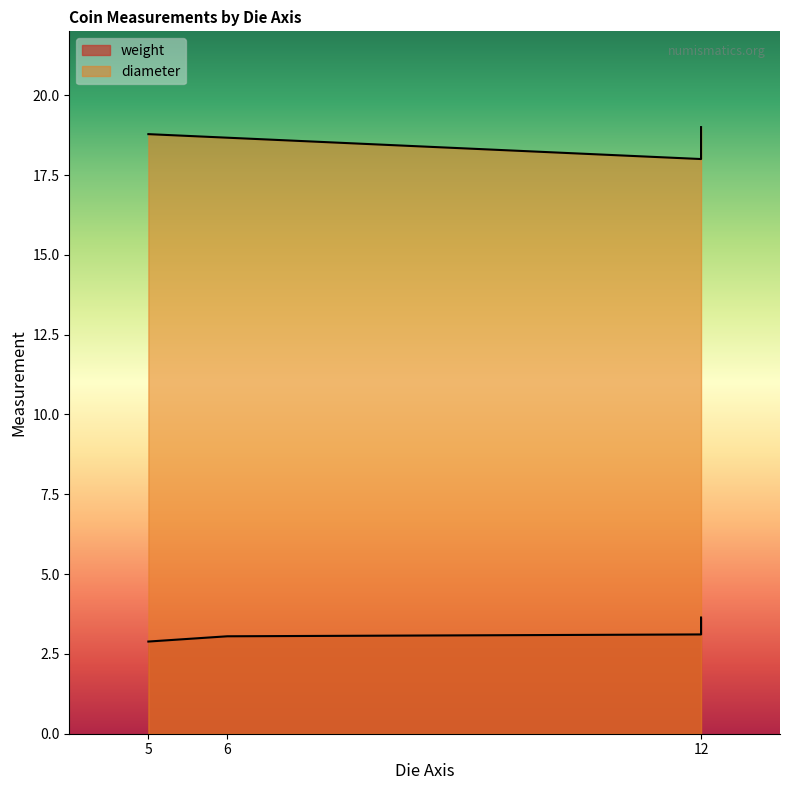

At which label is diameter closest to 9?

12